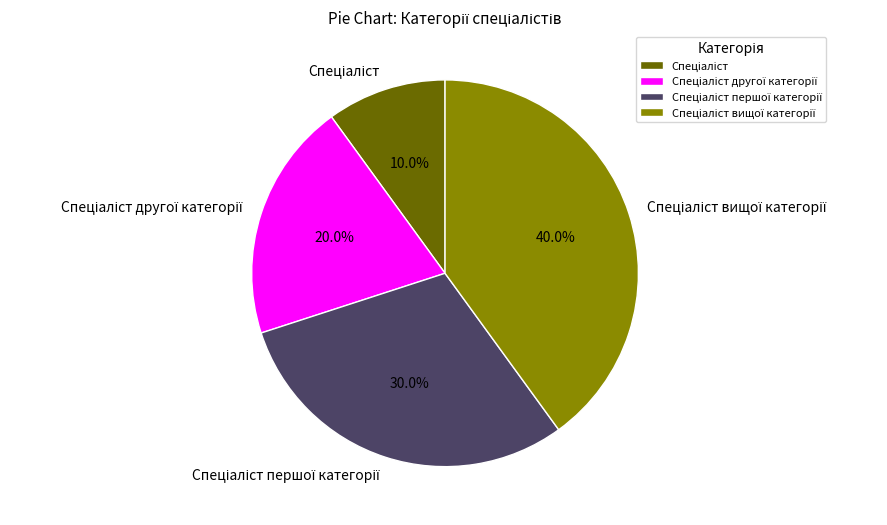

Does any single category account for the majority?

No